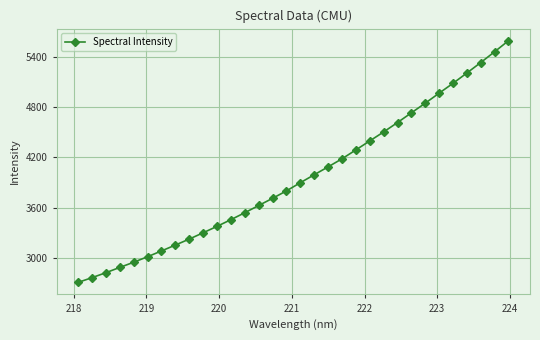

How many values exceed 3898?

16